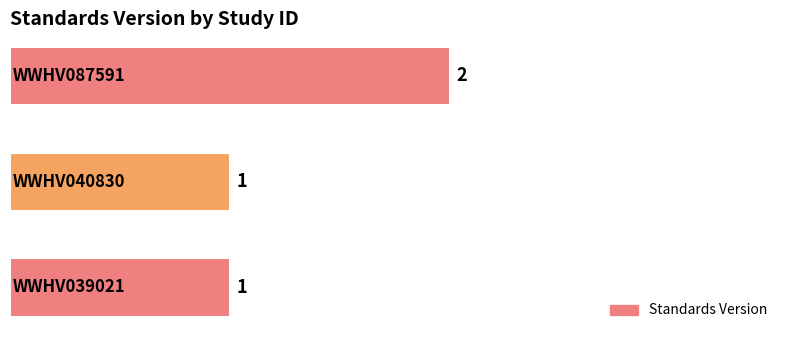

Are the bars horizontal?

Yes